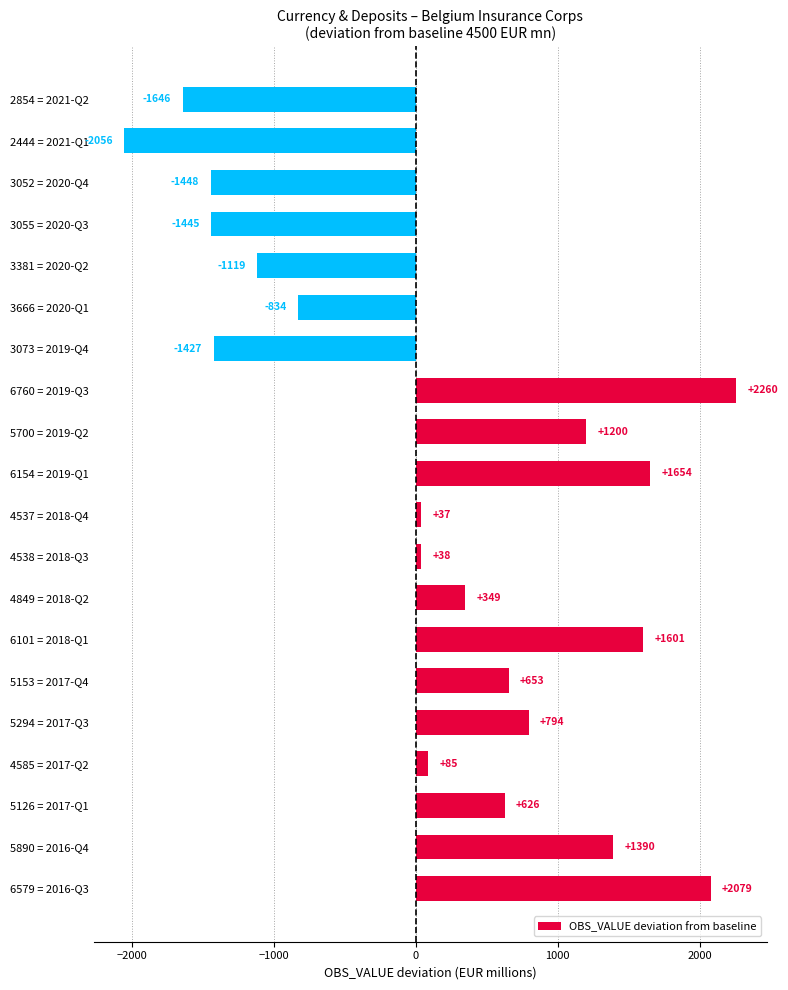

What value does the data have at 4585 = 2017-Q2, to the nearest 50?

100